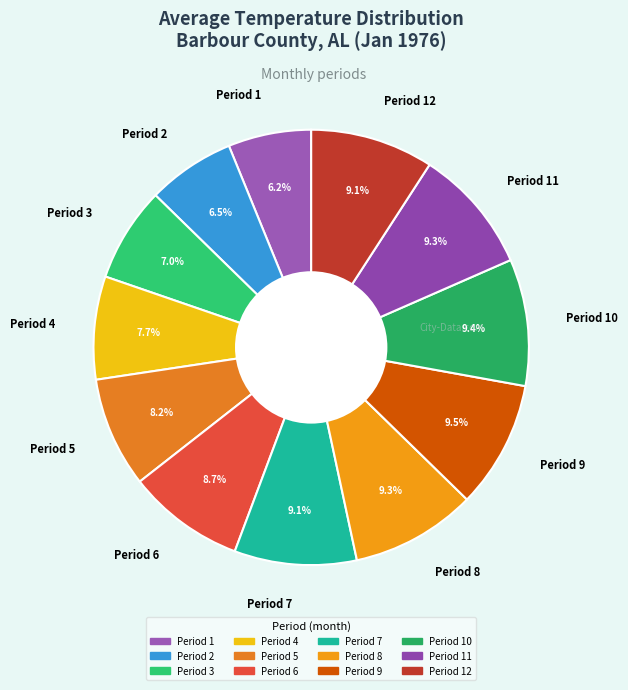

Is there any slice that represents more than half of the pie?

No